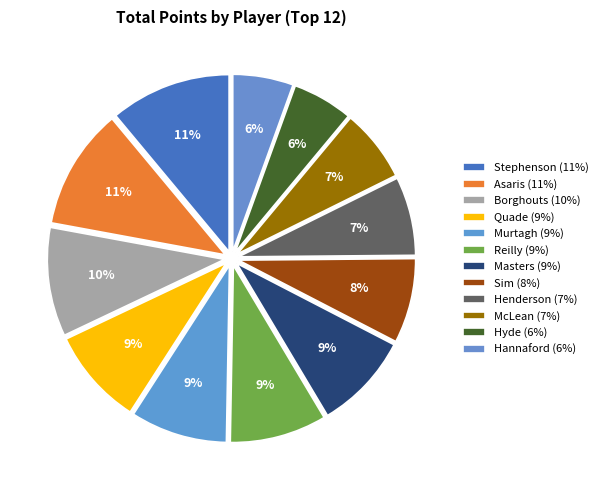

Count the number of slices in the pie.

12